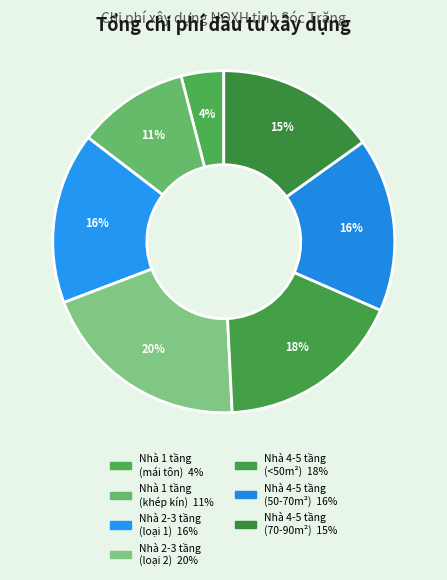

How many segments does this pie chart have?

7